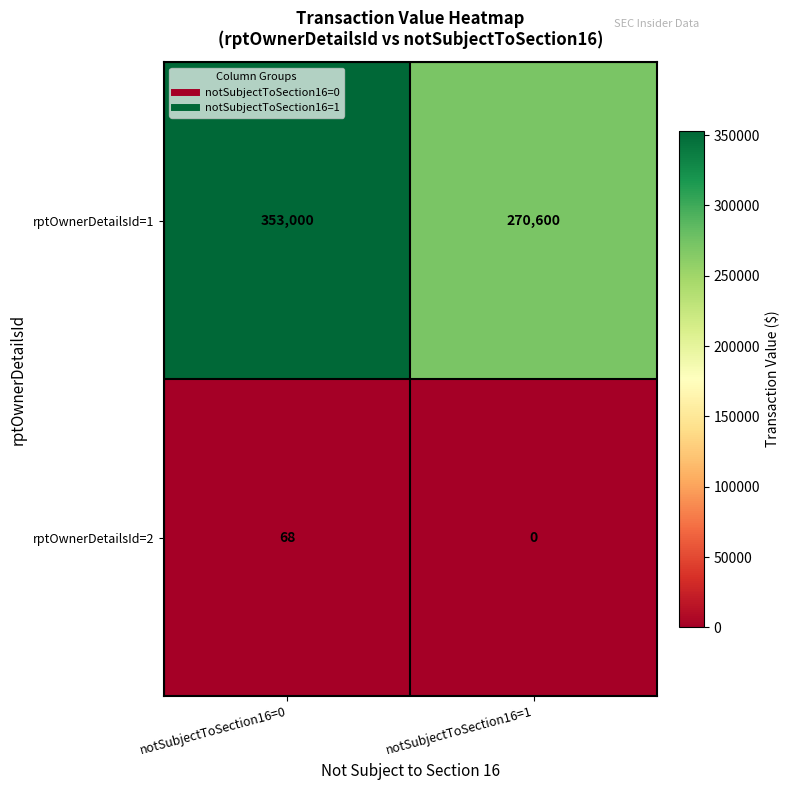

What is the sum of the rptOwnerDetailsId=1 values at notSubjectToSection16=0 and notSubjectToSection16=1?

623600